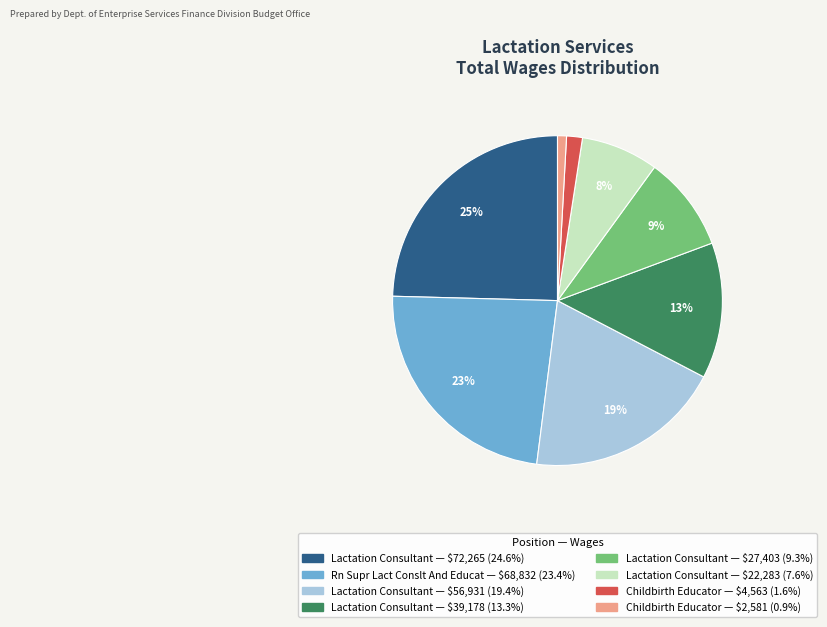

How many slices are in this pie chart?

8